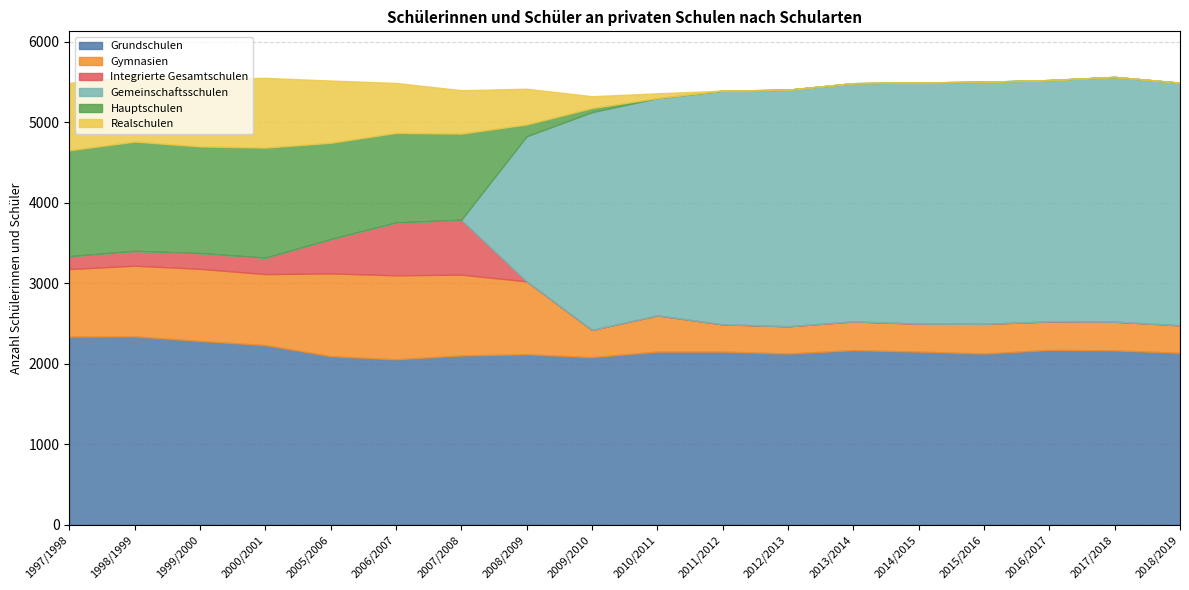

What are all the series names shown in the legend?

Grundschulen, Gymnasien, Integrierte Gesamtschulen, Gemeinschaftsschulen, Hauptschulen, Realschulen